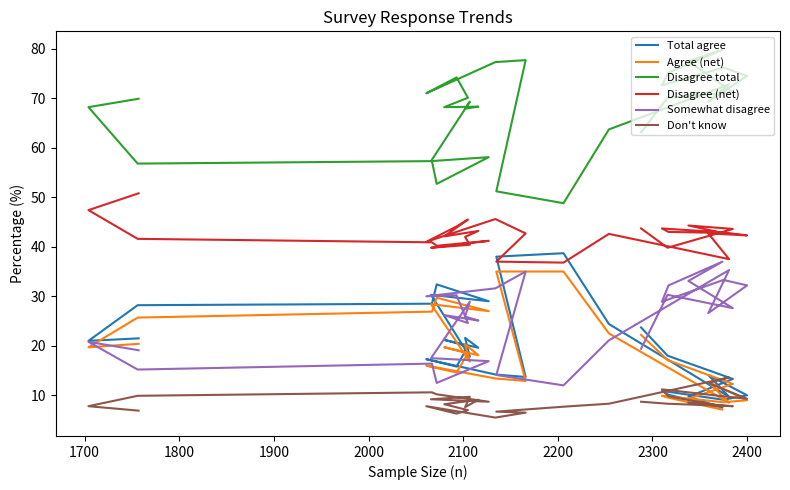

Does the chart display data point markers on the line(s)?

No